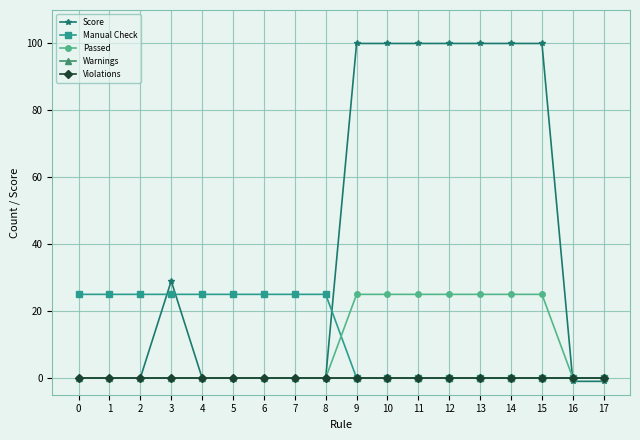

At how many categories does at least one series exceed 28?

8